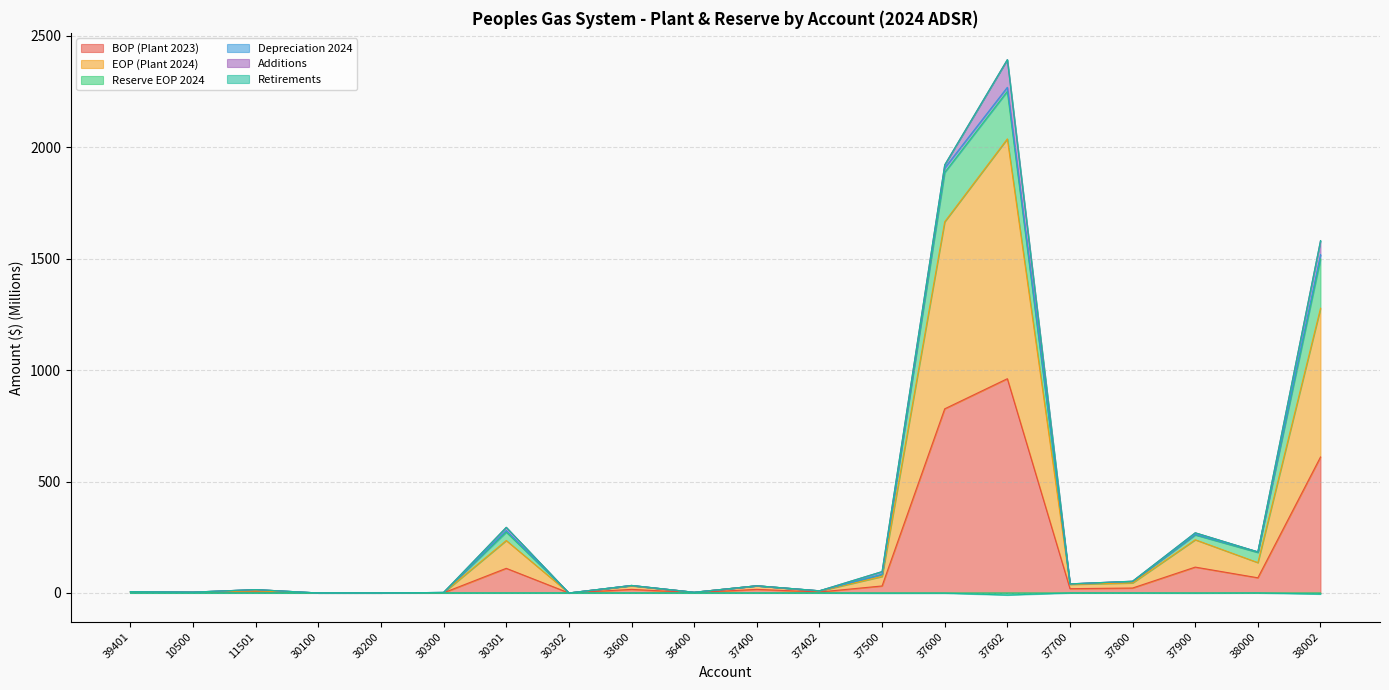

Does the chart display data point markers on the line(s)?

No